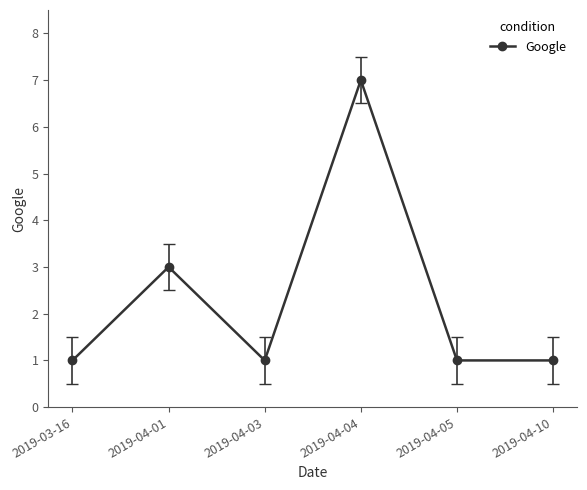

What value does the data have at 2019-04-01?

3